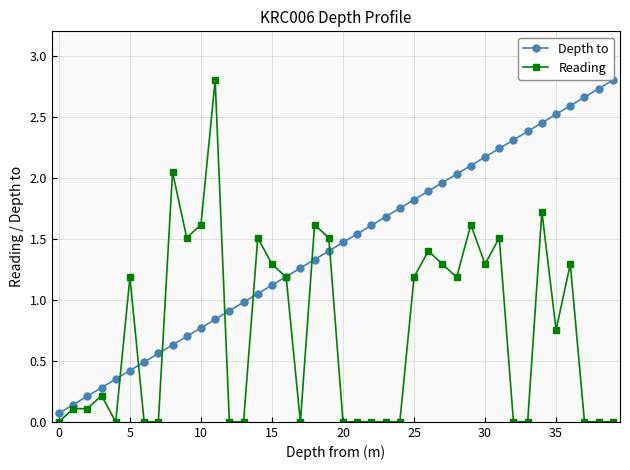

At how many categories does at least one series exceed 2?

14